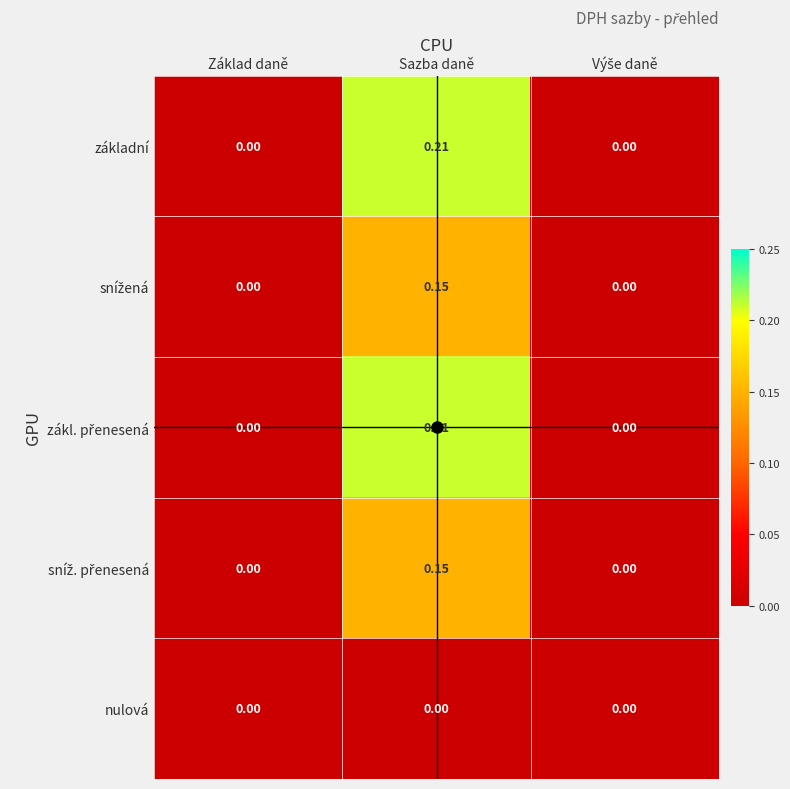

At which category is the sum across all series the highest?

Sazba daně